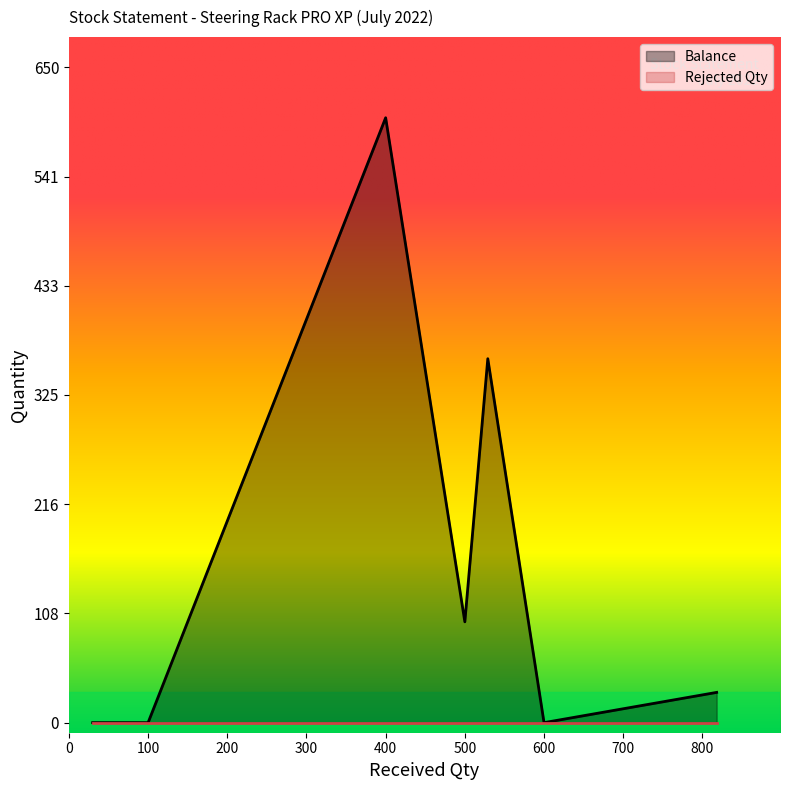

What is the difference between the highest and lowest values at 400?

600